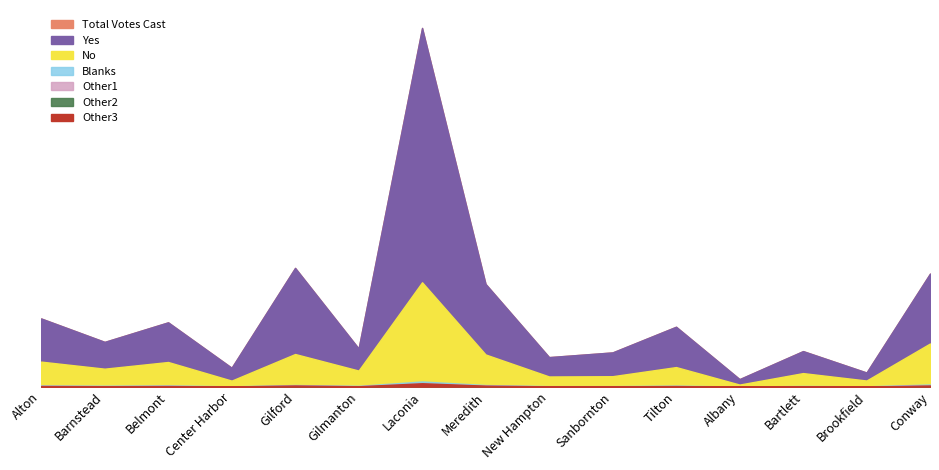

At which label is Blanks closest to 0?

Alton